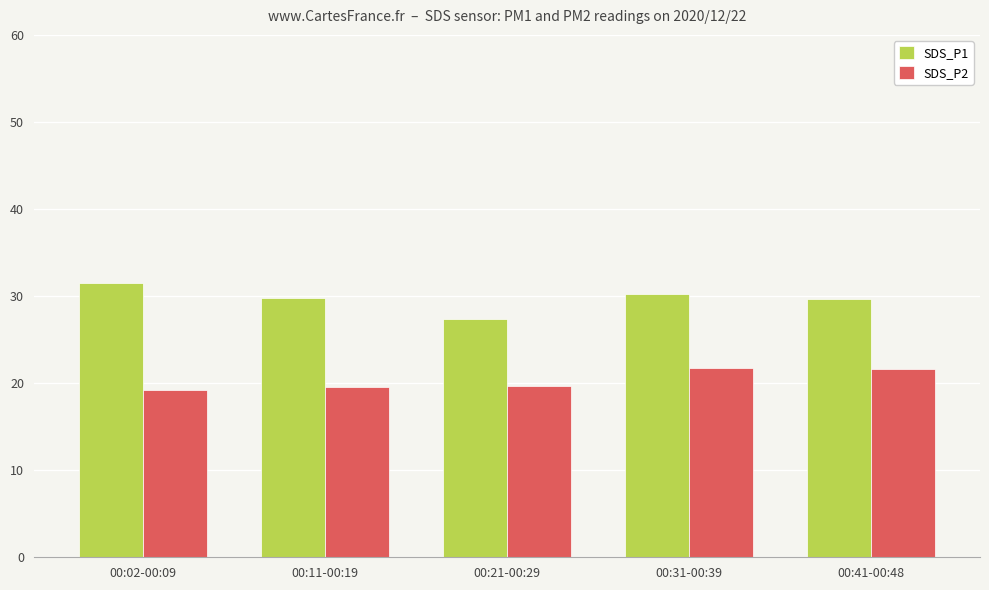

Rank the series by their maximum value, from lowest to highest.

SDS_P2, SDS_P1